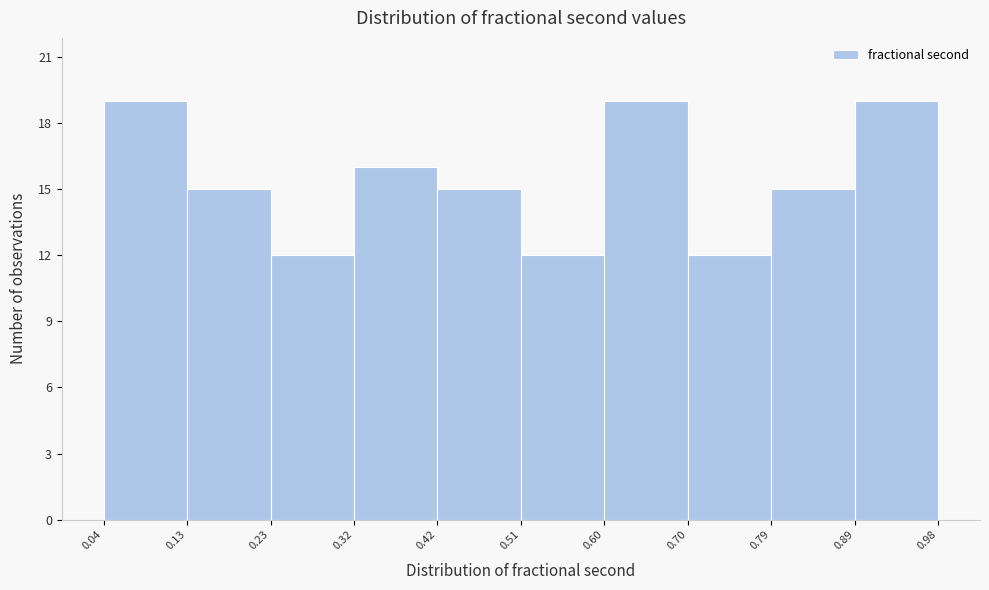

Reading left to right, transcribe this chart: for each bar, give the range it covers on the x-axis and its height. The values are not printed on the chart, so give them approximately, as read against the axis.

0.04 to 0.13: 19
0.13 to 0.23: 15
0.23 to 0.32: 12
0.32 to 0.42: 16
0.42 to 0.51: 15
0.51 to 0.60: 12
0.60 to 0.70: 19
0.70 to 0.79: 12
0.79 to 0.89: 15
0.89 to 0.98: 19